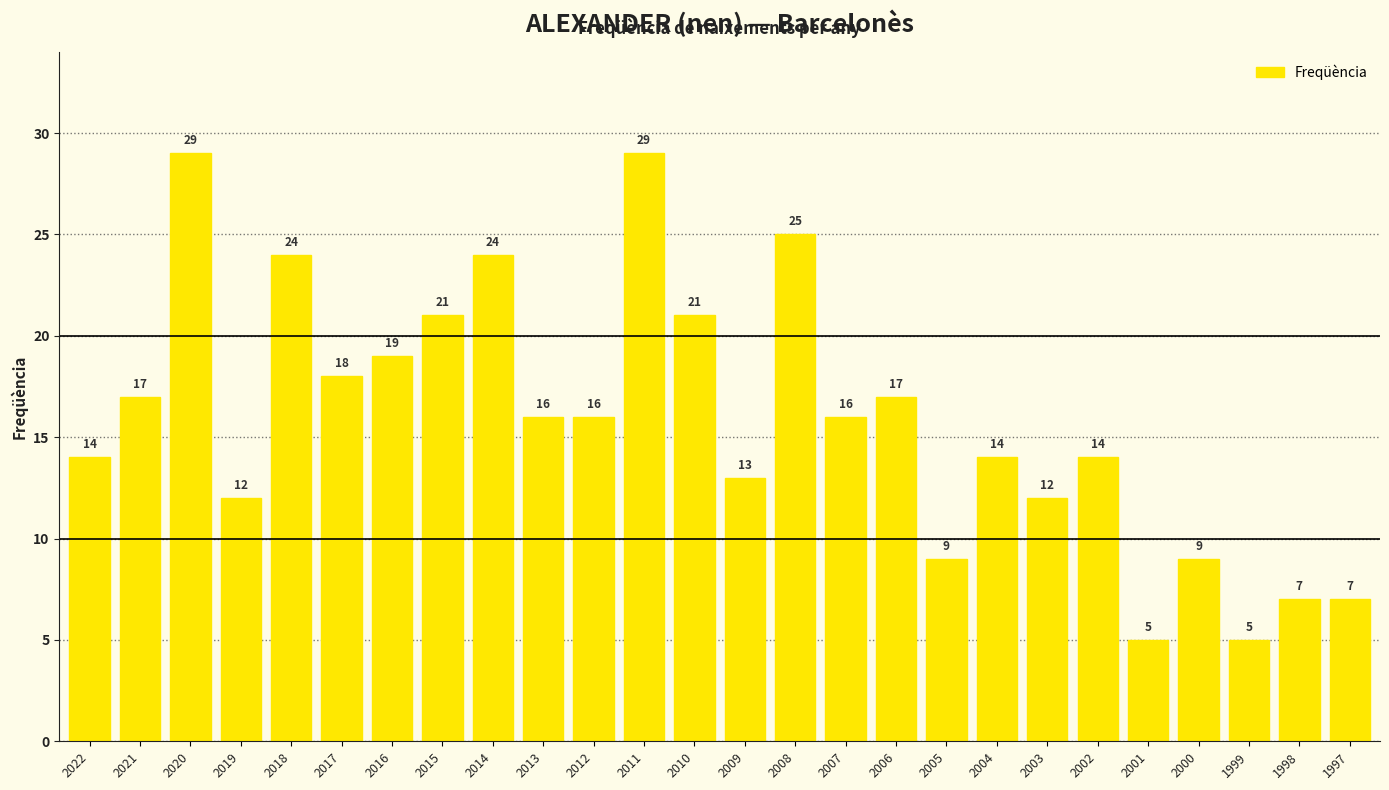

What is the value of the 8th bar from the left?

21